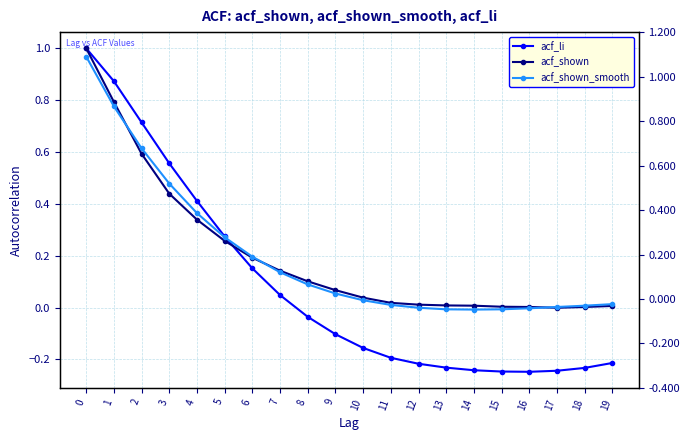

True or false: acf_li and acf_shown_smooth intersect in this chart.

True